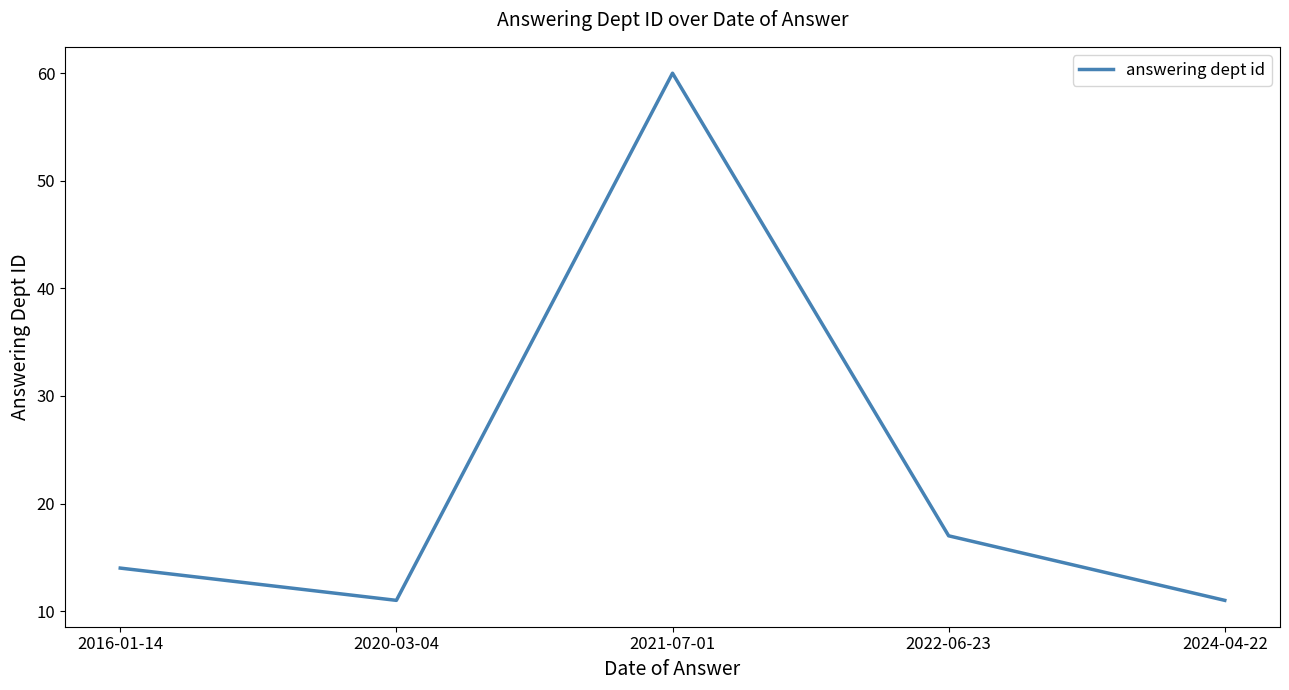

Reading left to right, transcribe all the data shown in this chart.

2016-01-14=14	2020-03-04=11	2021-07-01=60	2022-06-23=17	2024-04-22=11